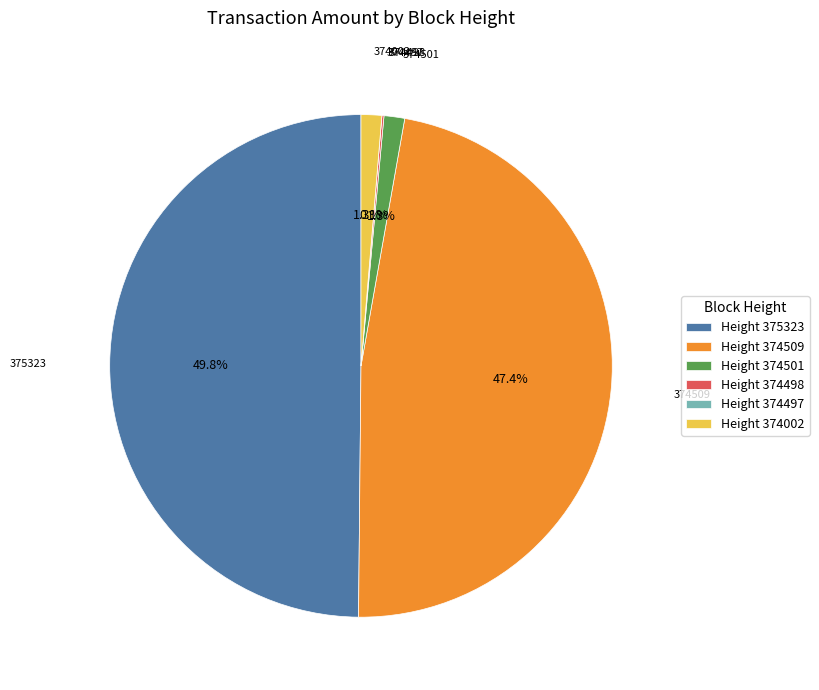

What is the largest slice in the pie chart?

375323